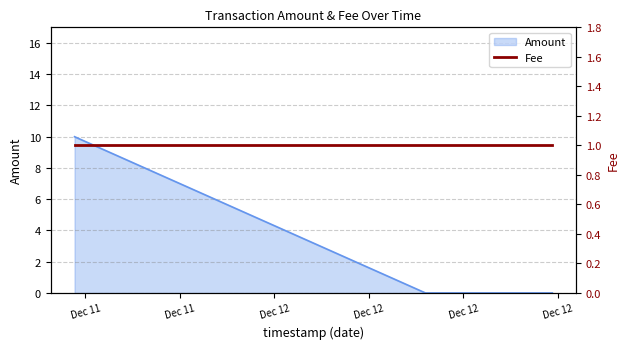

True or false: the data shows 0 at 2017-12-12 12:35:47.

True